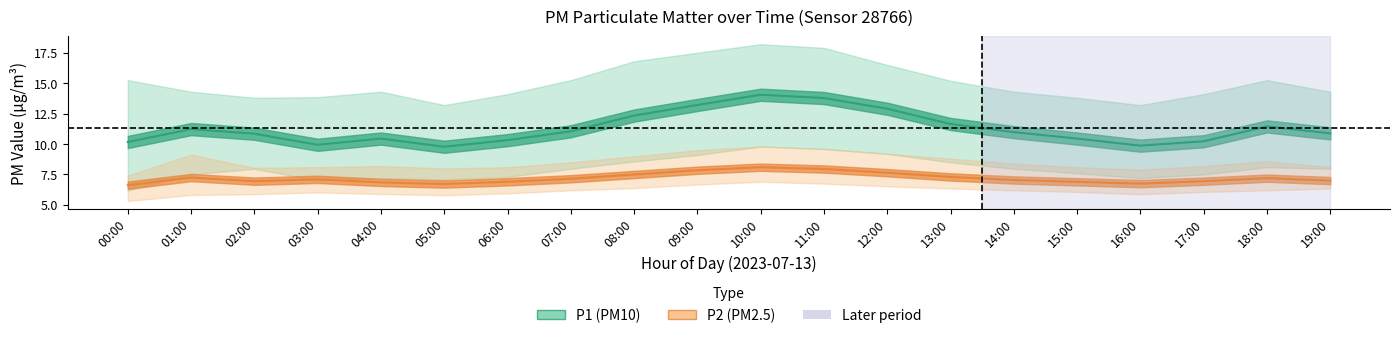

The P1 series shows 3.1 at 15:00. True or false?

False